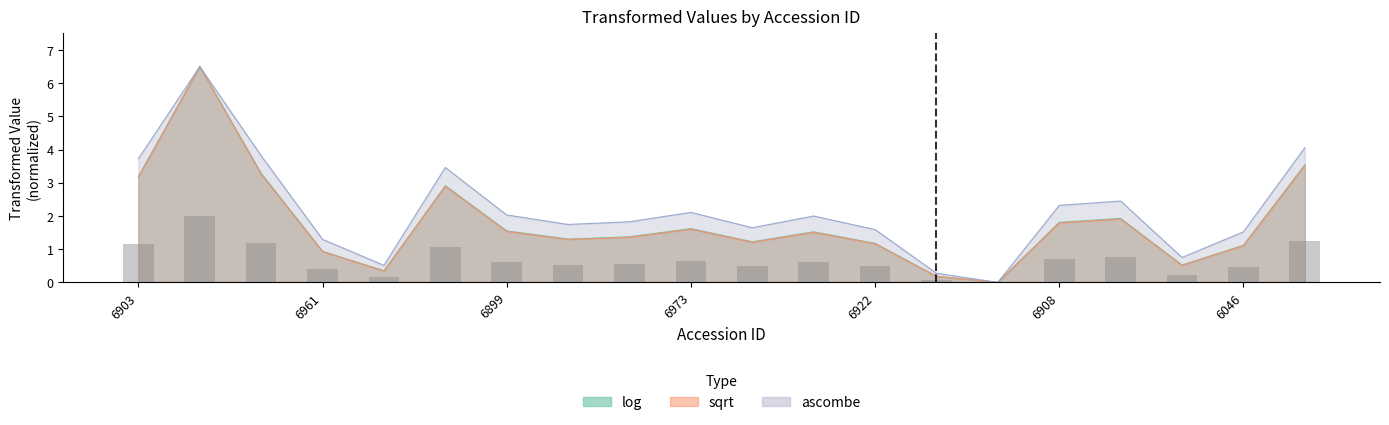

The value at 13 is 0.1. True or false?

False